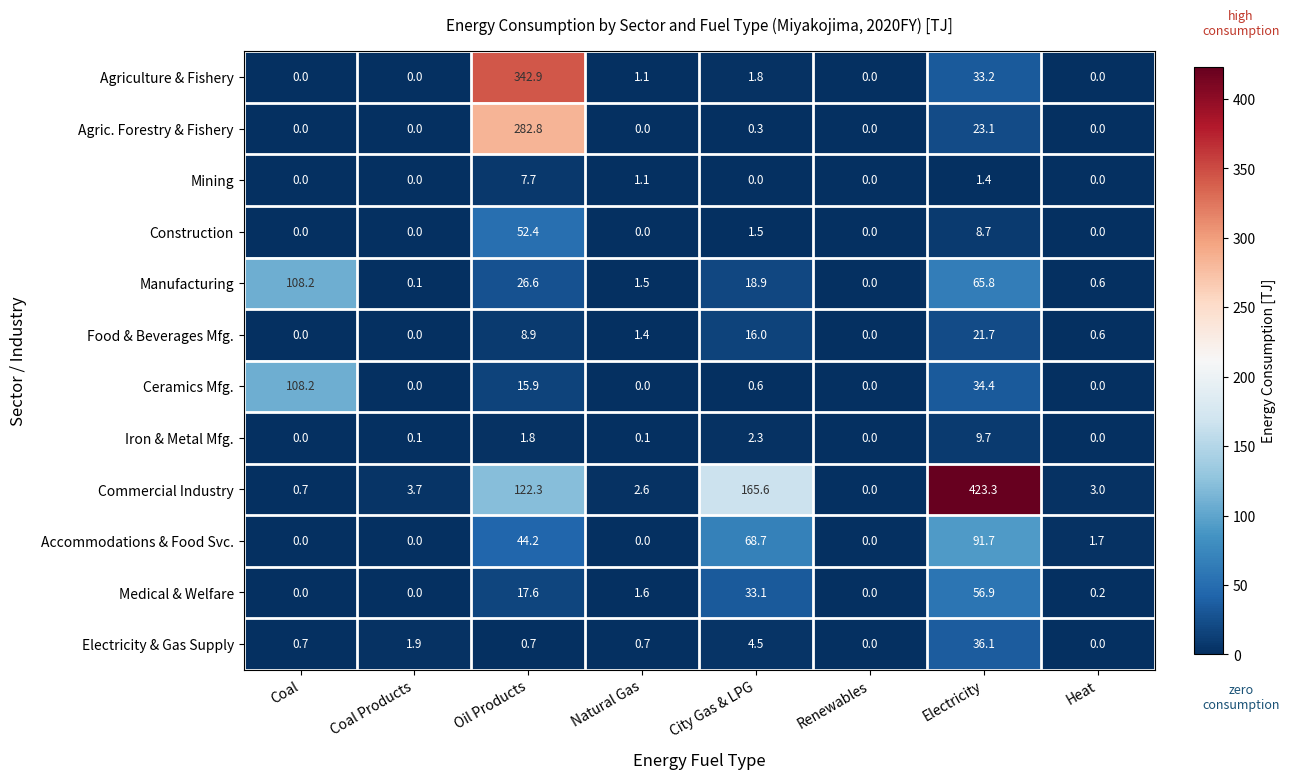

At which category is the sum across all series the highest?

Oil Products